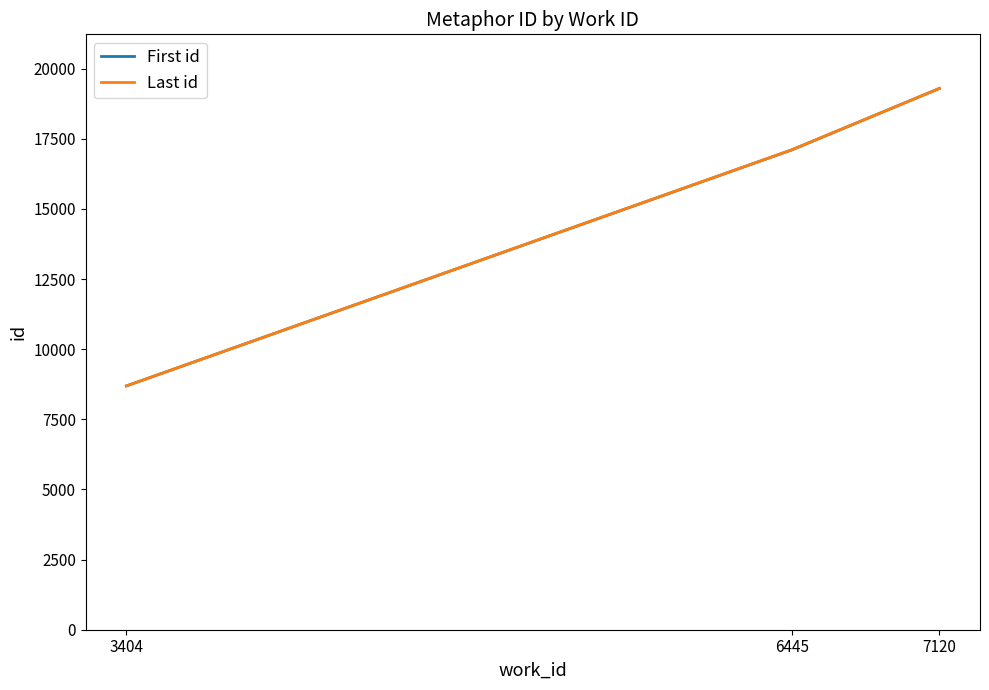

What is the total value across all series at 6445?

34214